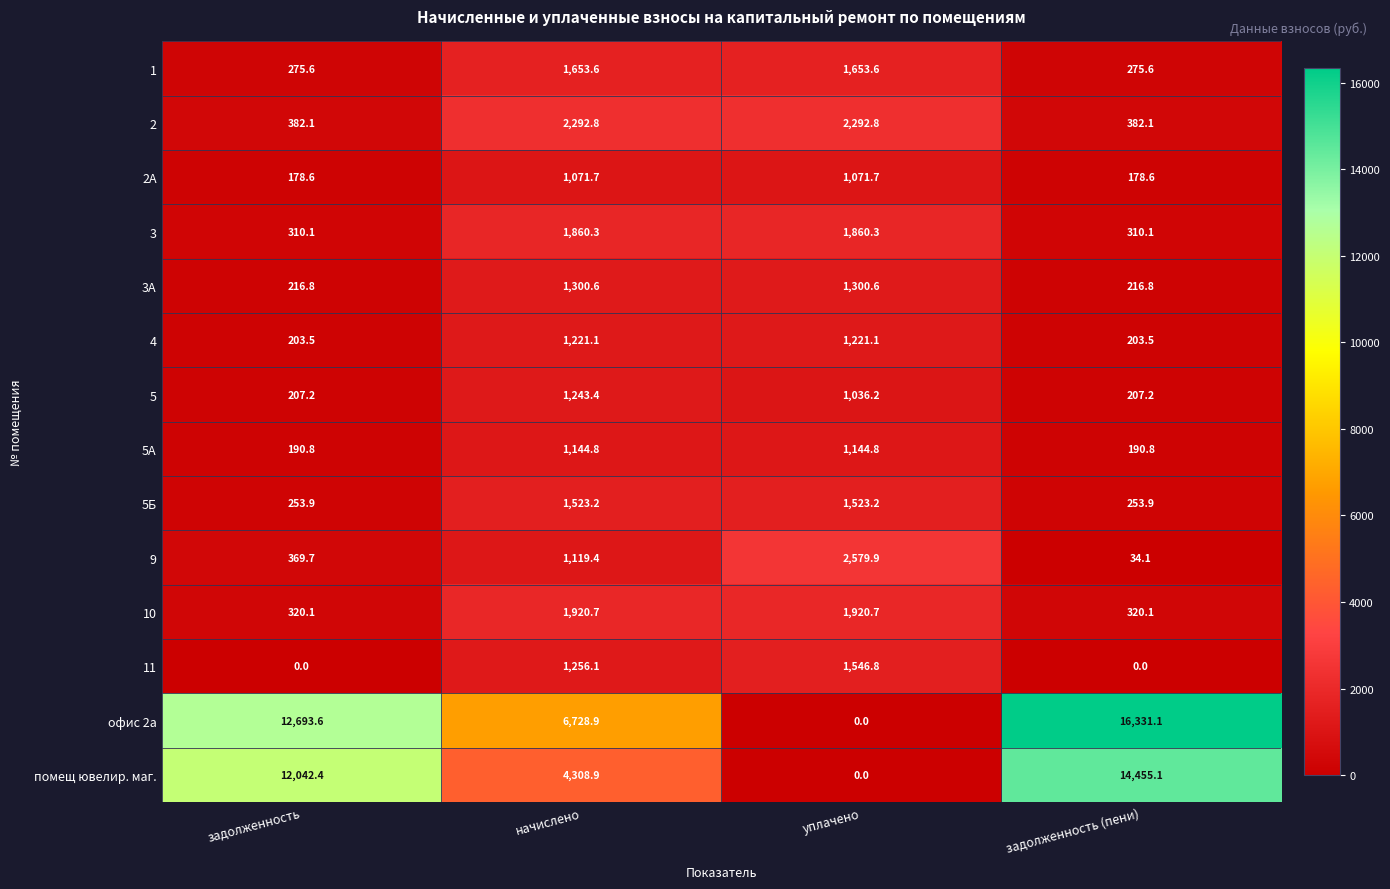

The value of 2 at начислено is 559.7. True or false?

False